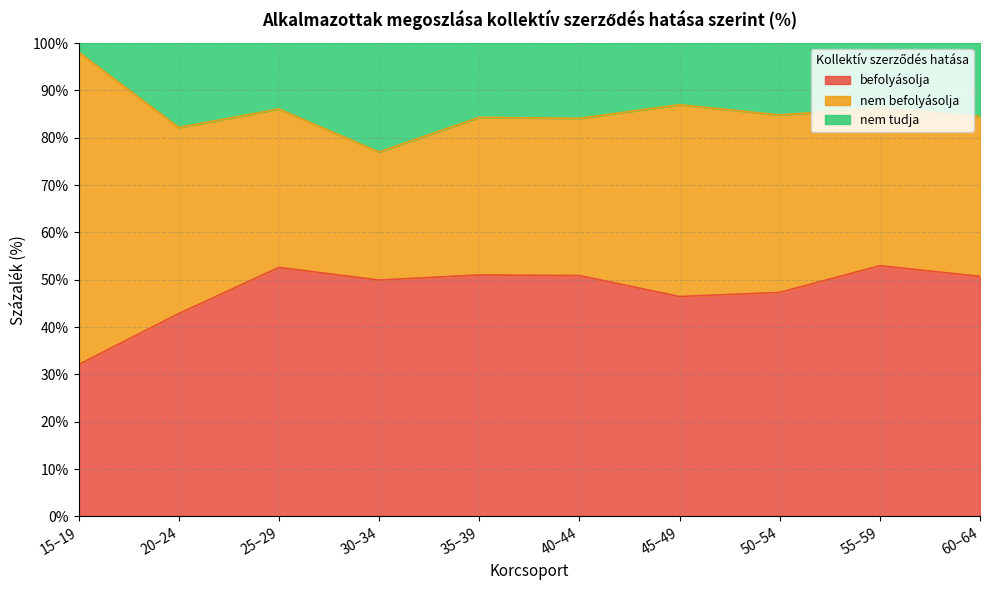

What is the value of the befolyásolja point at the 3rd from the left?

52.6